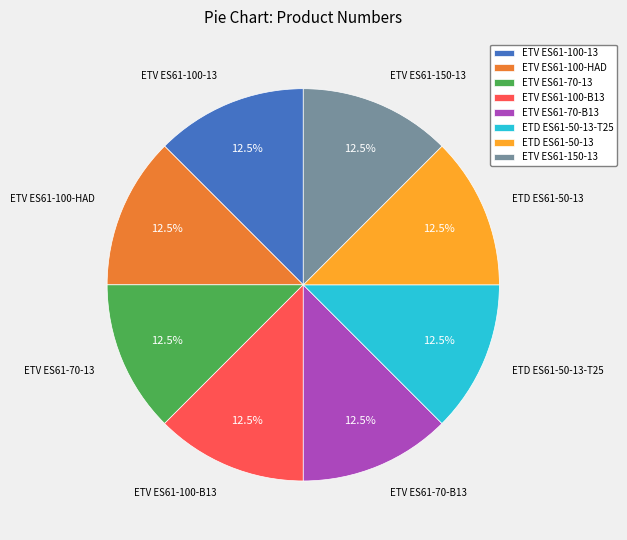

The ETD ES61-50-13-T25 slice represents 25% of the pie. True or false?

False